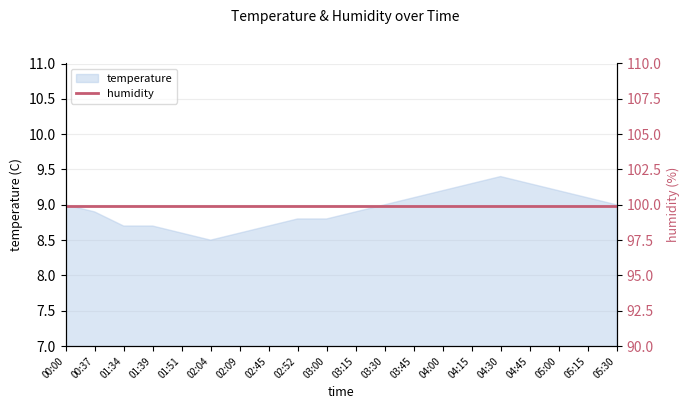

Reading left to right, extract all data points from this chart.

9.0	8.9	8.7	8.7	8.6	8.5	8.6	8.7	8.8	8.8	8.9	9.0	9.1	9.2	9.3	9.4	9.3	9.2	9.1	9.0